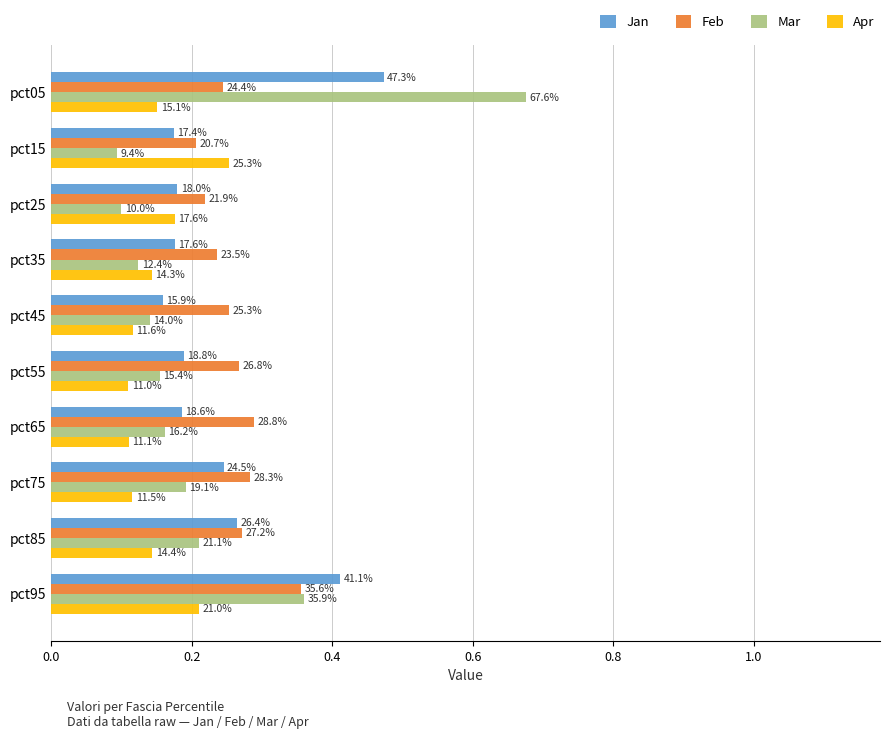

At how many categories does at least one series exceed 0?

10